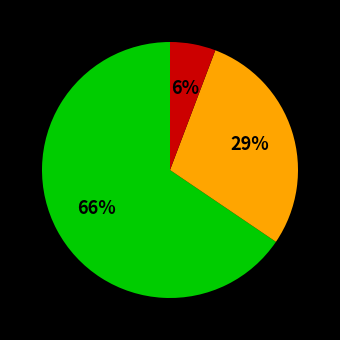

Does any single category account for the majority?

Yes